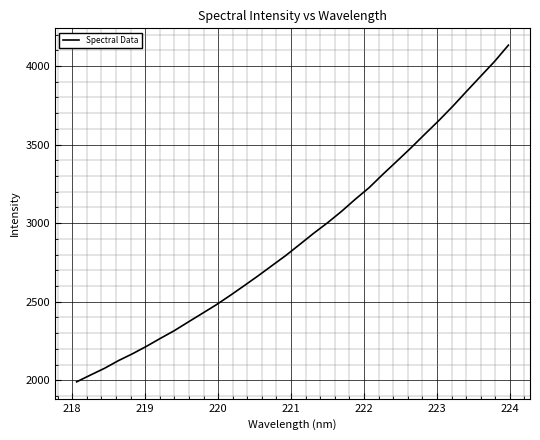

What is the smallest value displayed?

1989.8